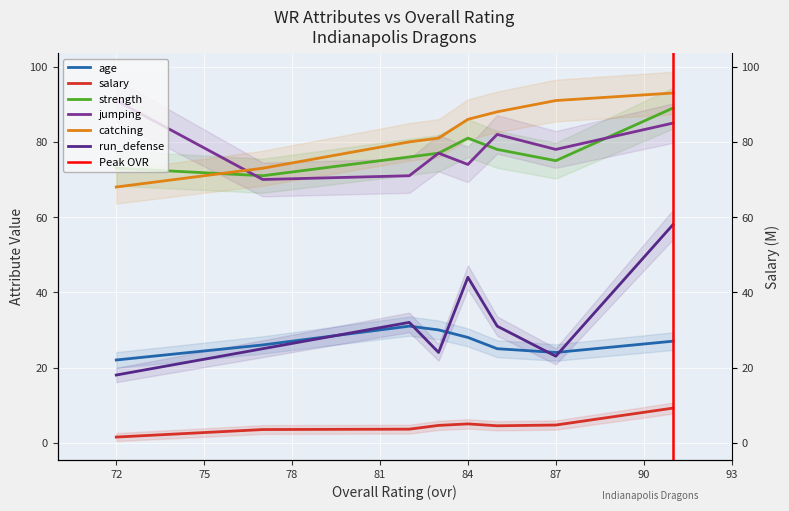

How many data points in salary are above 4?

5